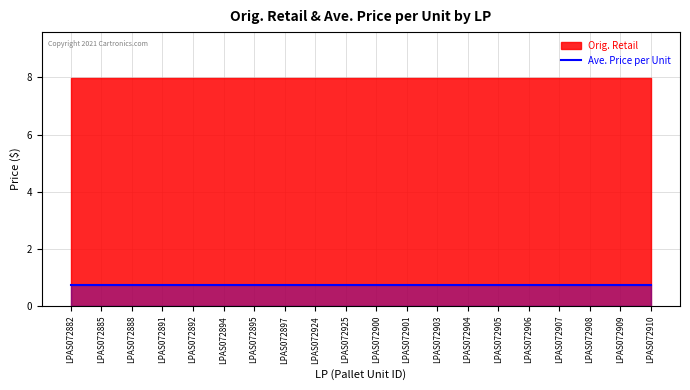

What is the spread (max minus min) of values at LPAS072907?

7.2